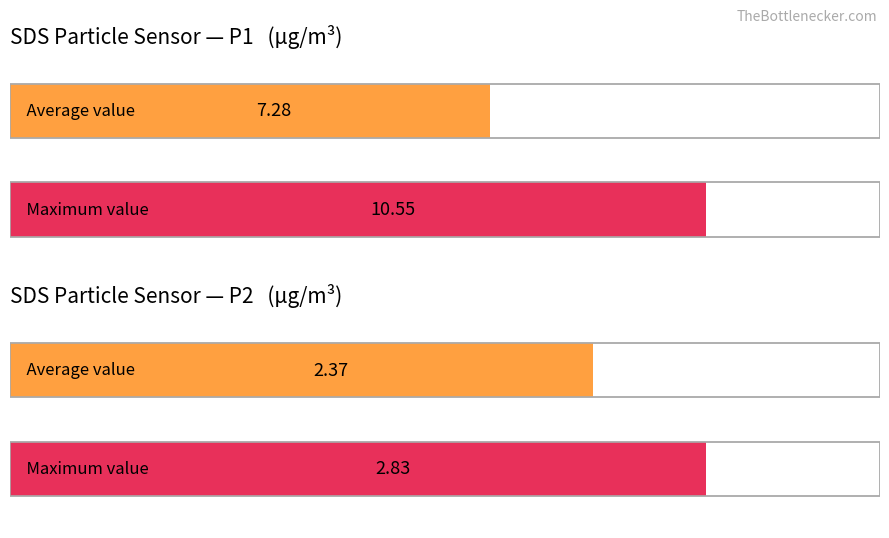

What is the value of the Maximum utilization bar at the 1st from the left?

10.6